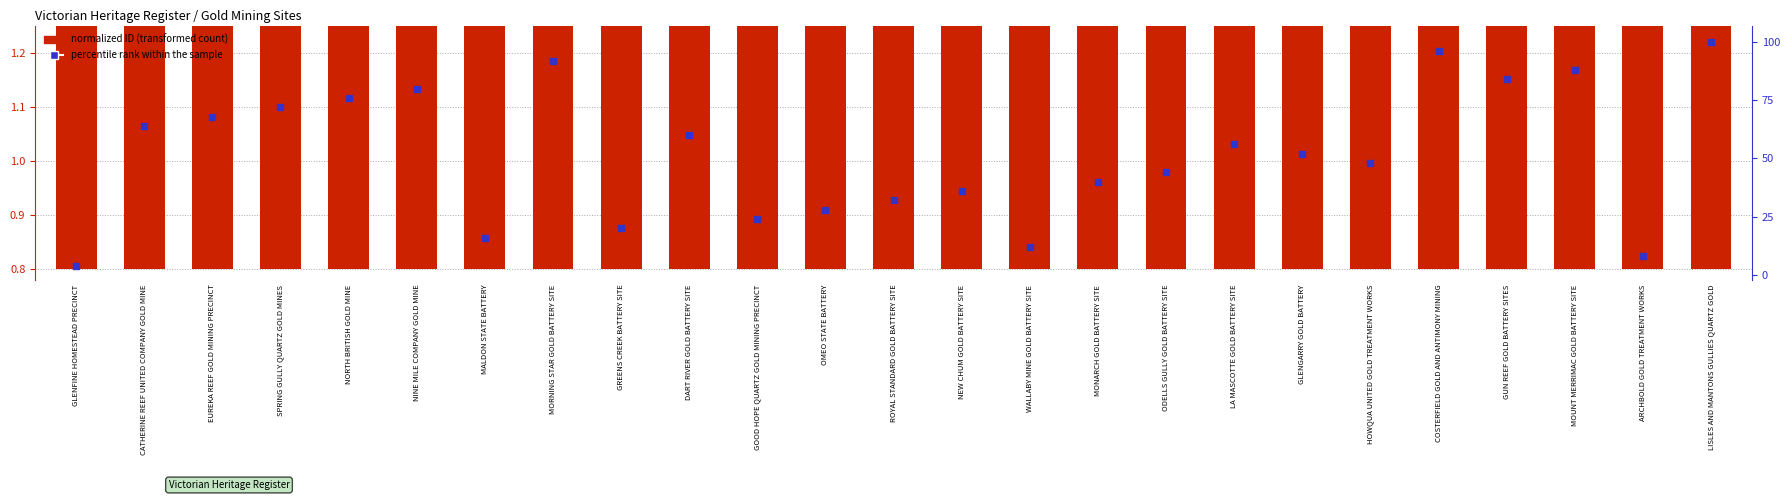

What is the total value across all series at ARCHBOLD GOLD TREATMENT WORKS?

9.1